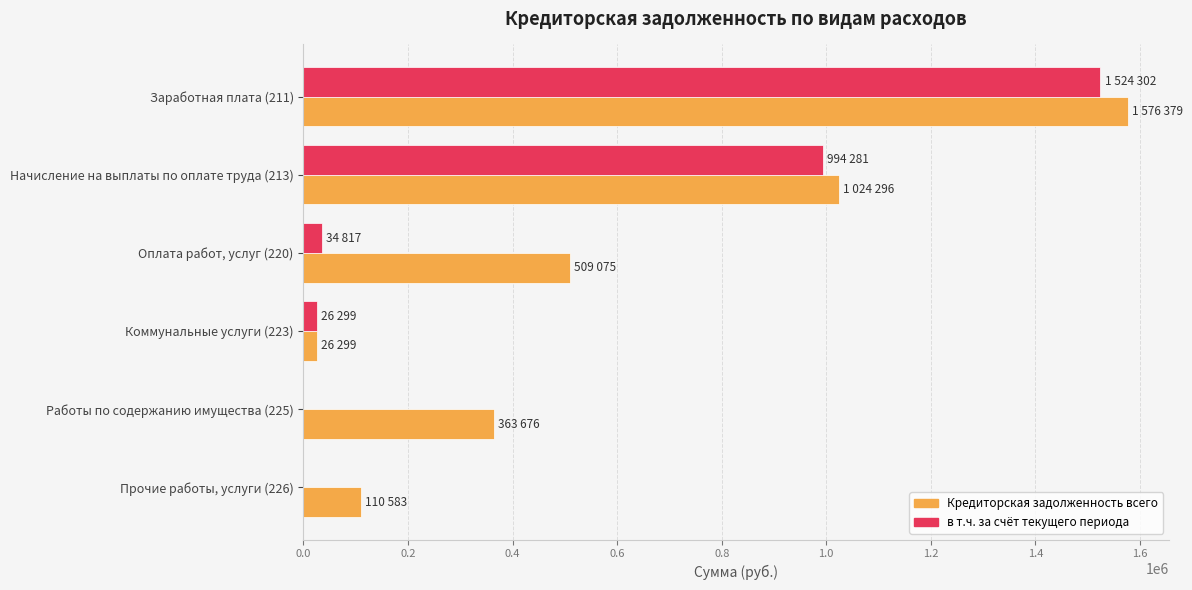

Which series changed the most between Заработная плата (211) and Начисление на выплаты по оплате труда (213)?

Кредиторская задолженность всего